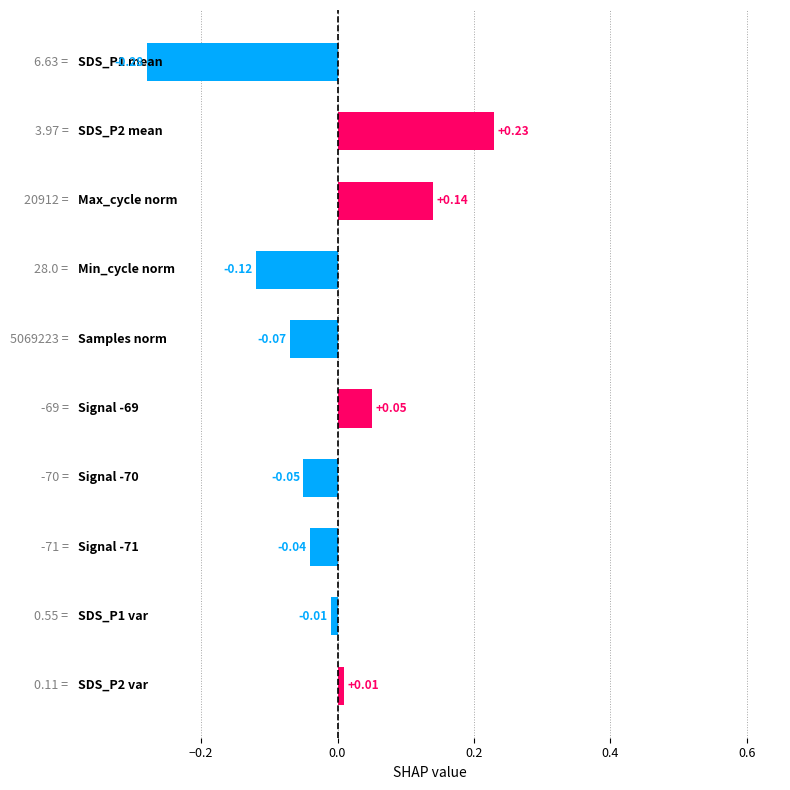

Does the chart contain stacked bars?

No